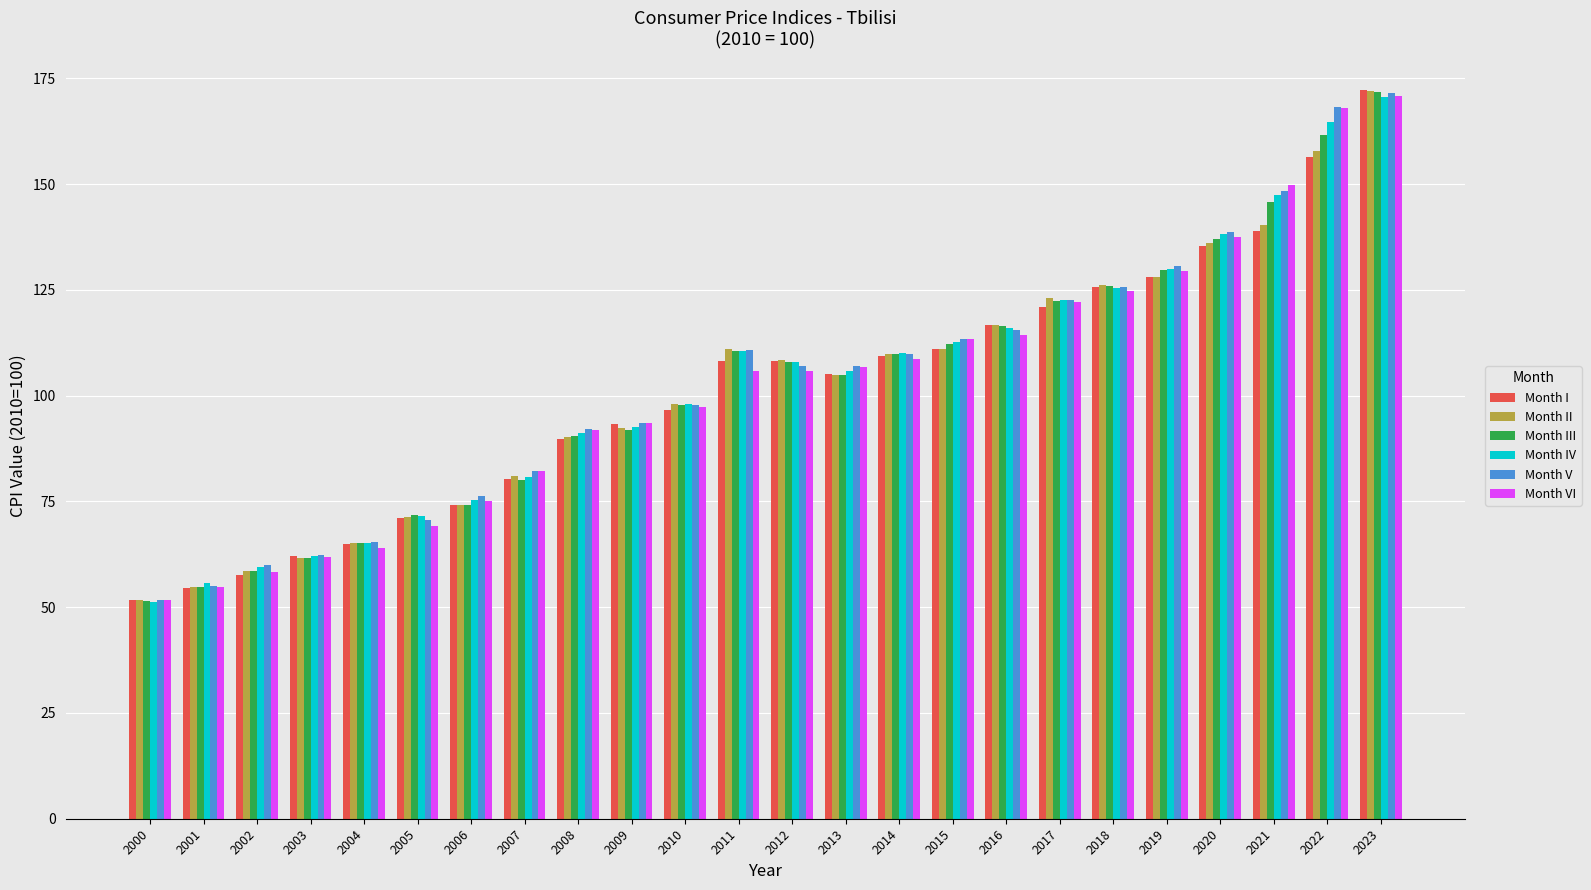

True or false: Month VI has a value of 281.3 at 2022.

False